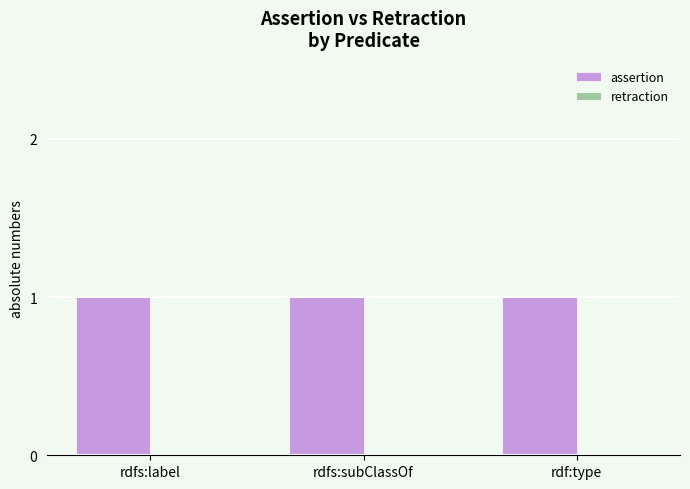

Reading right to left, what are all the values shown in this chart?

assertion: 1	1	1
retraction: 0	0	0